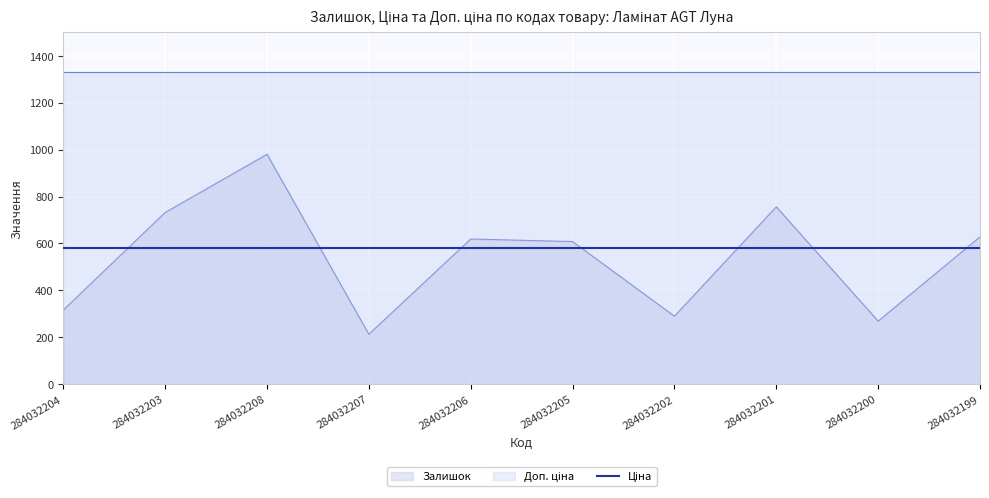

What is the value of the Доп. ціна point at the 8th from the left?

1330.3